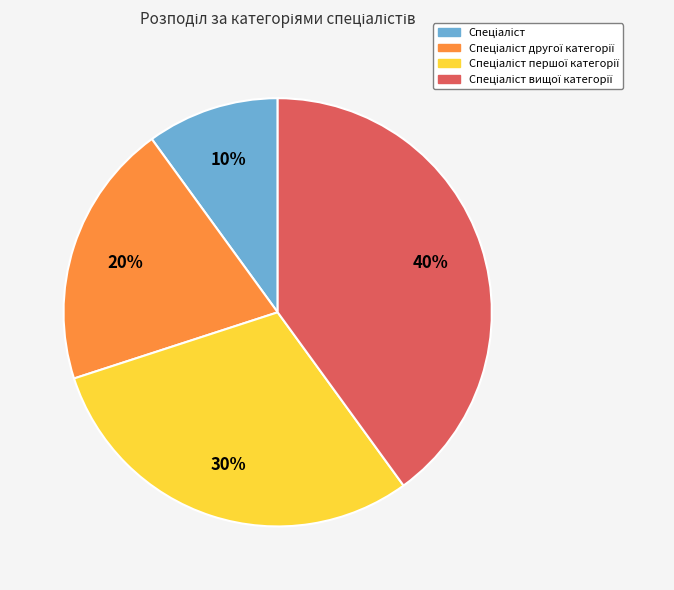

Is there a majority slice in this chart?

No